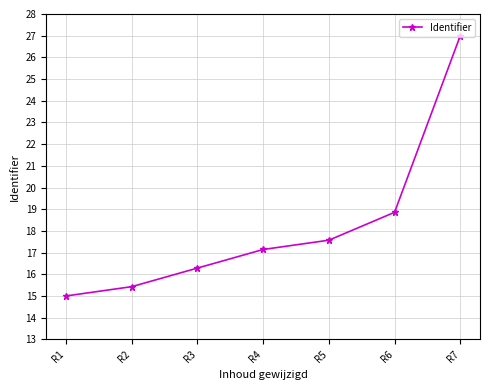

Reading left to right, list all the values displayed in this chart.

15.0	15.4	16.3	17.1	17.6	18.9	27.0